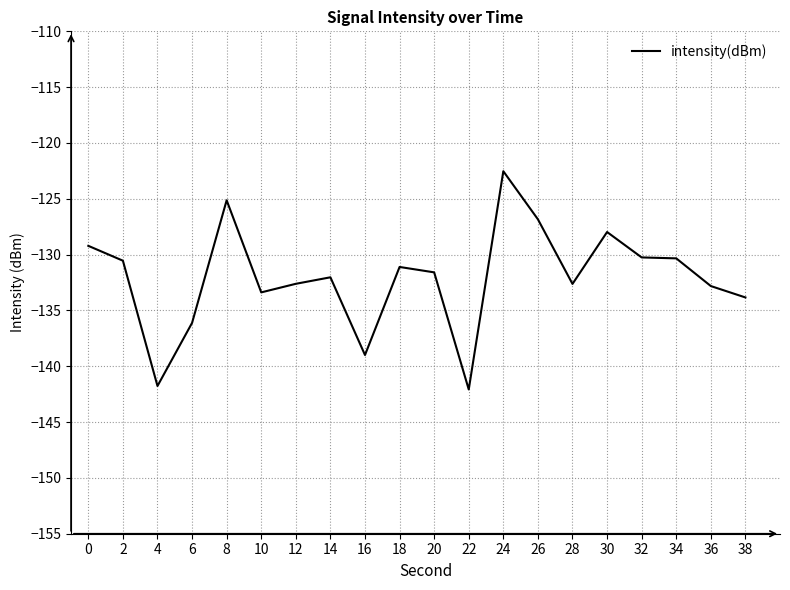

What is the difference between the maximum and minimum values?

19.5